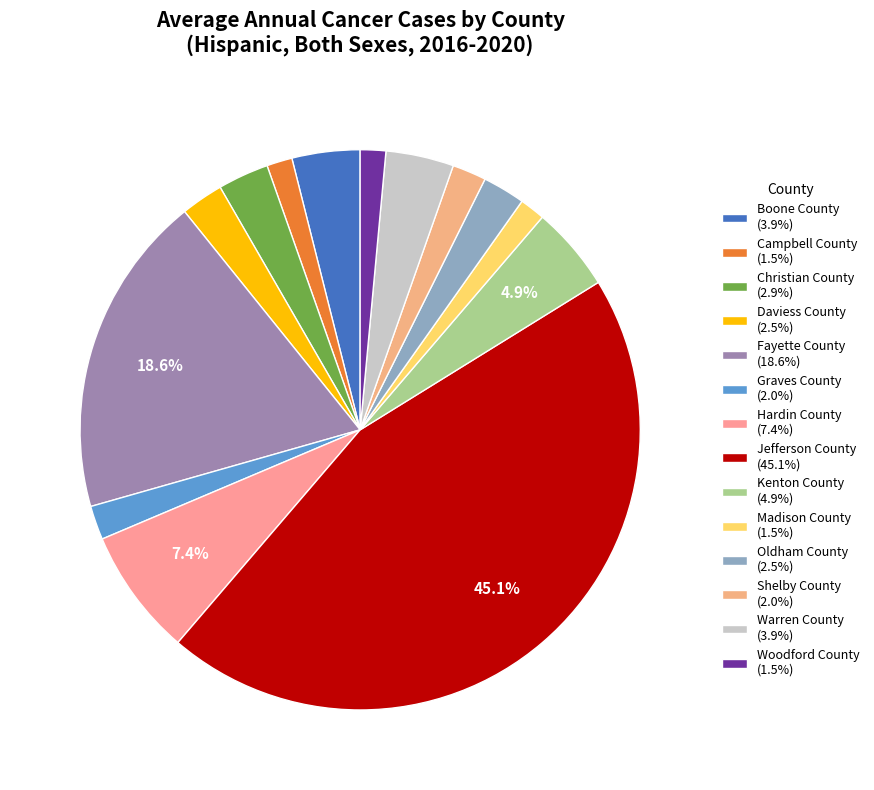

How many slices are in this pie chart?

14